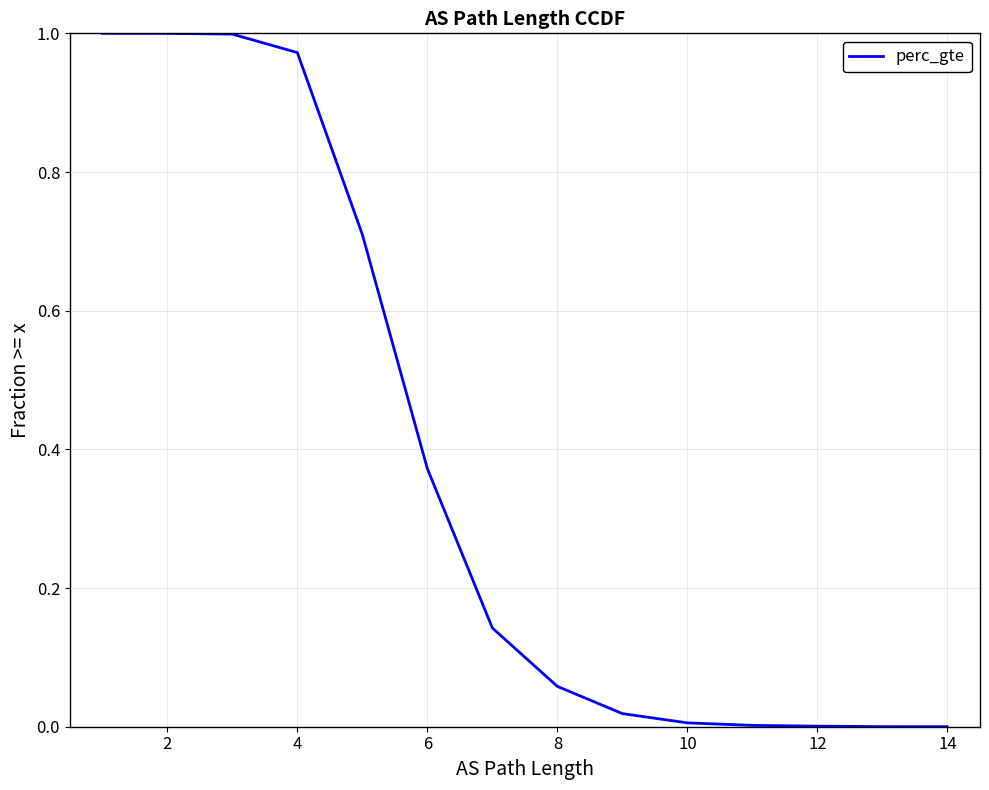

Does the chart display data point markers on the line(s)?

No